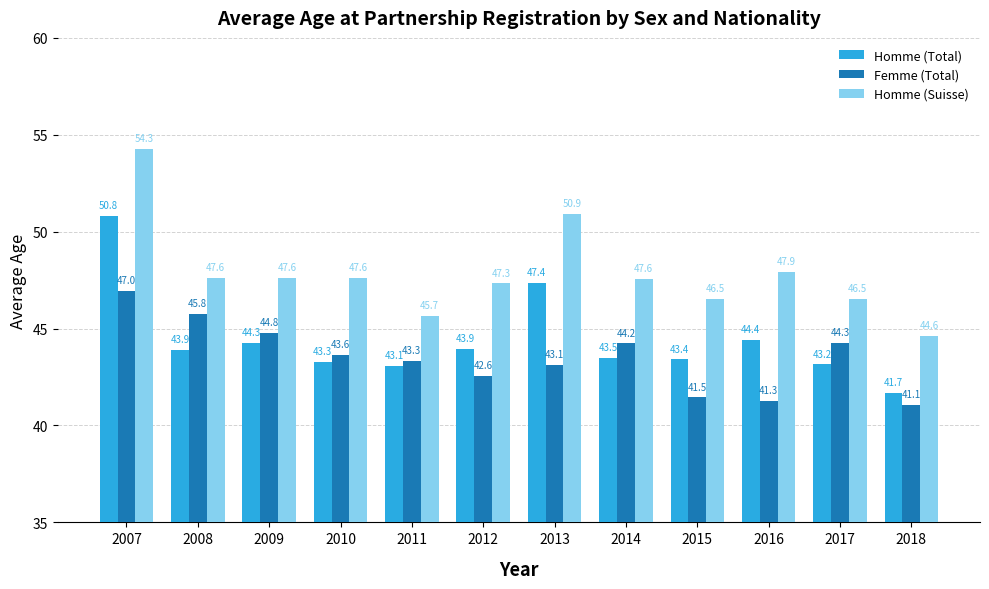

Rank the series by their average value, from lowest to highest.

Femme (Total), Homme (Total), Homme (Suisse)